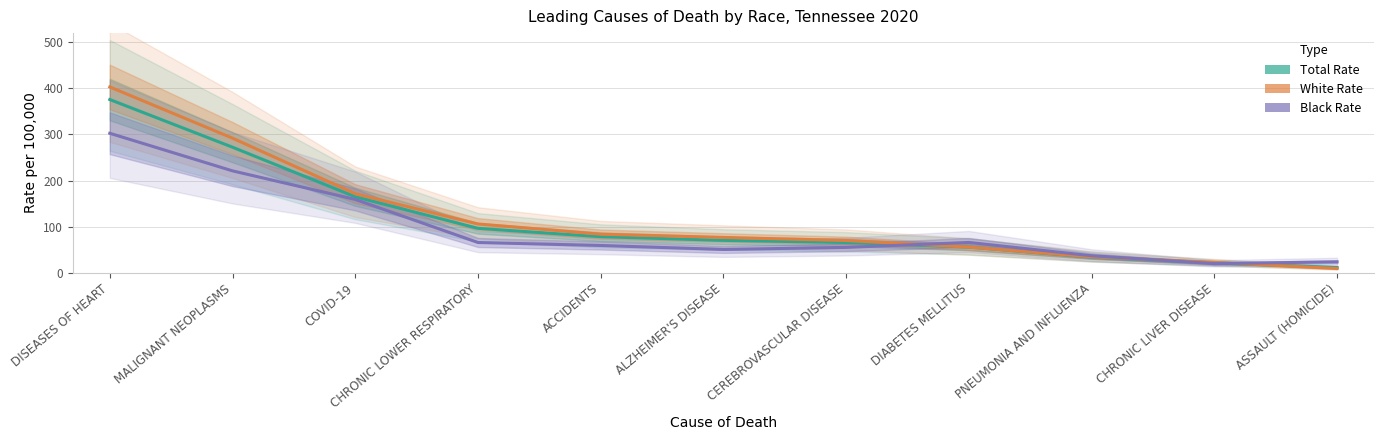

What is the approximate value of Black Rate at CHRONIC LOWER RESPIRATORY?

65.4